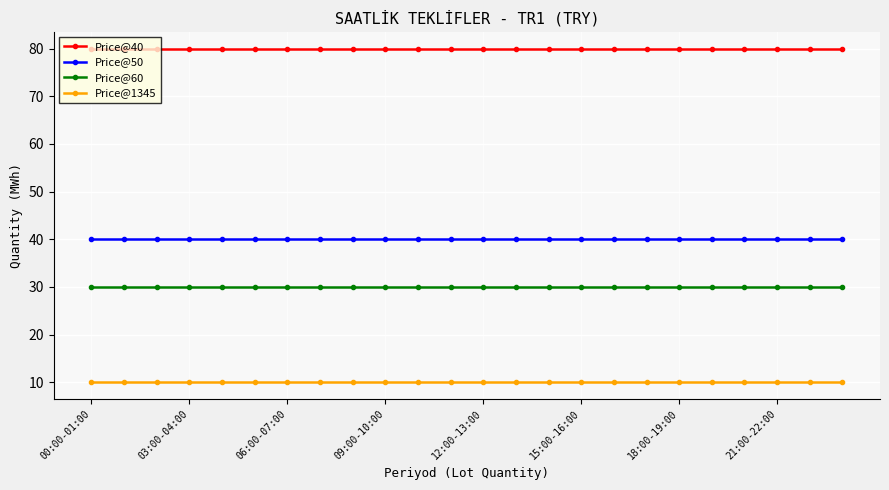

Rank the series by their maximum value, from lowest to highest.

Price@1345, Price@60, Price@50, Price@40